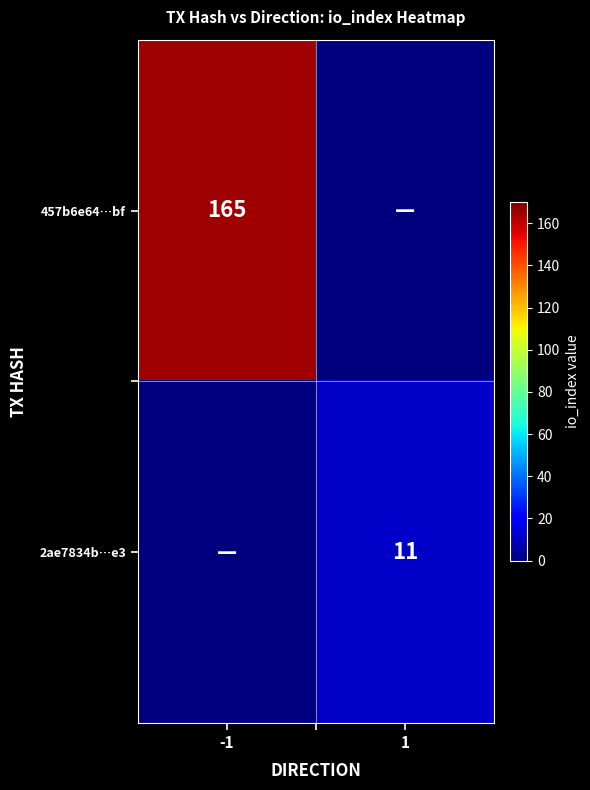

At which category does the chart reach its minimum across all series?

1